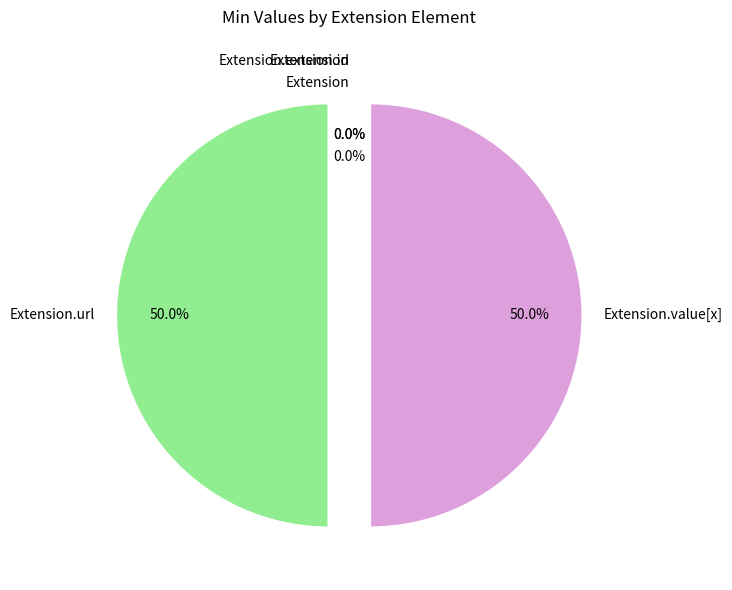

To the nearest percent, what portion does Extension.url represent?

50%